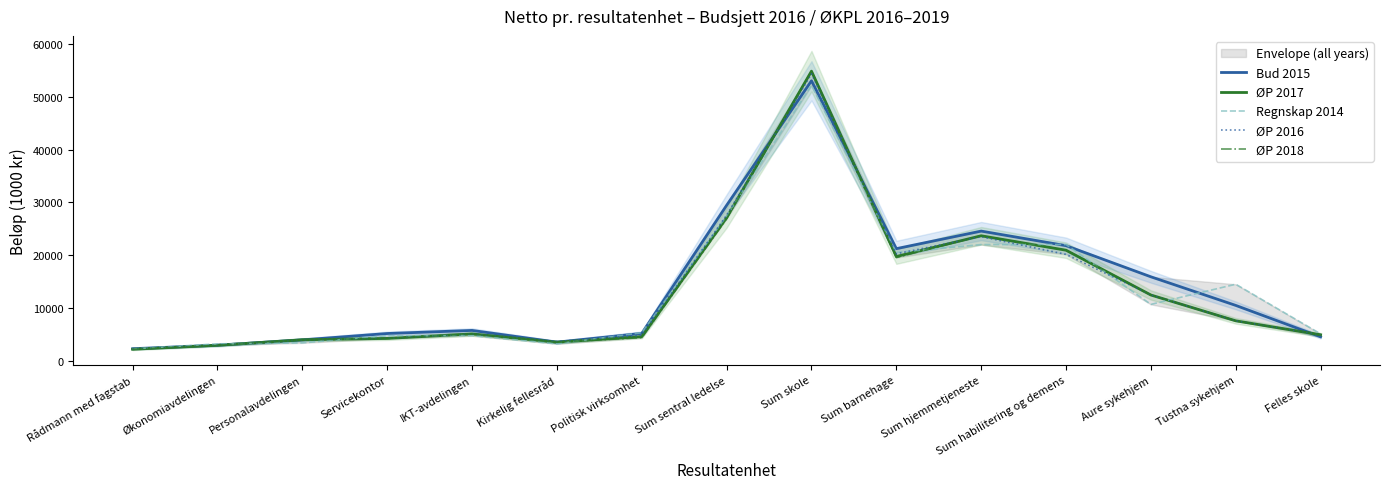

What is the difference between the maximum and second lowest values in the Regnskap 2014 series?

48814